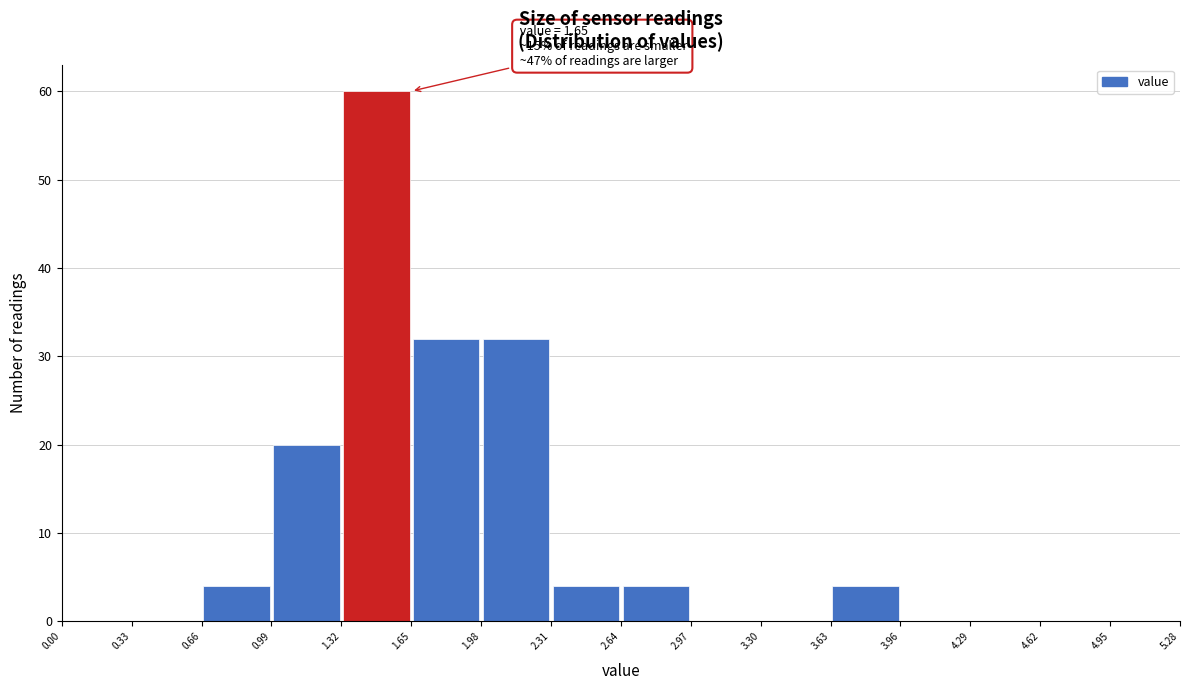

Over which range of the x-axis is the bar tallest?

1.32 to 1.65